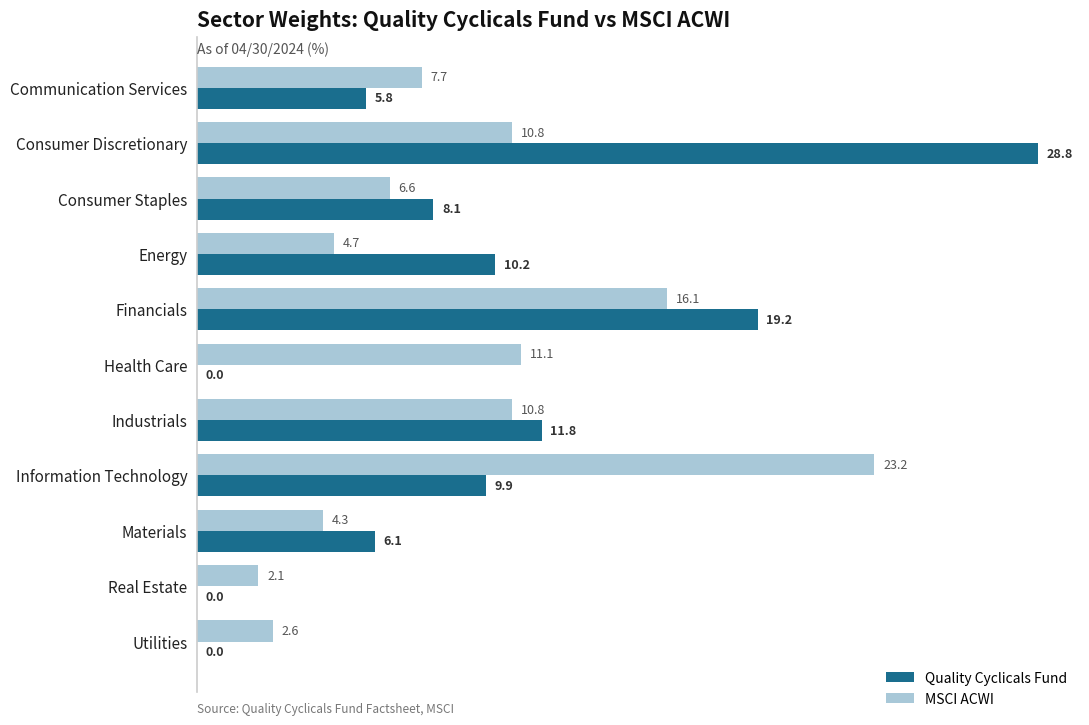

Between Health Care and Materials, which series saw the biggest shift?

MSCI ACWI